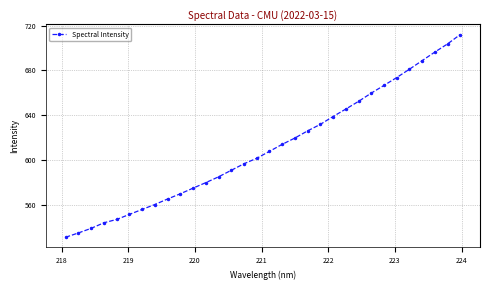

What is the sum of all values?

19547.5